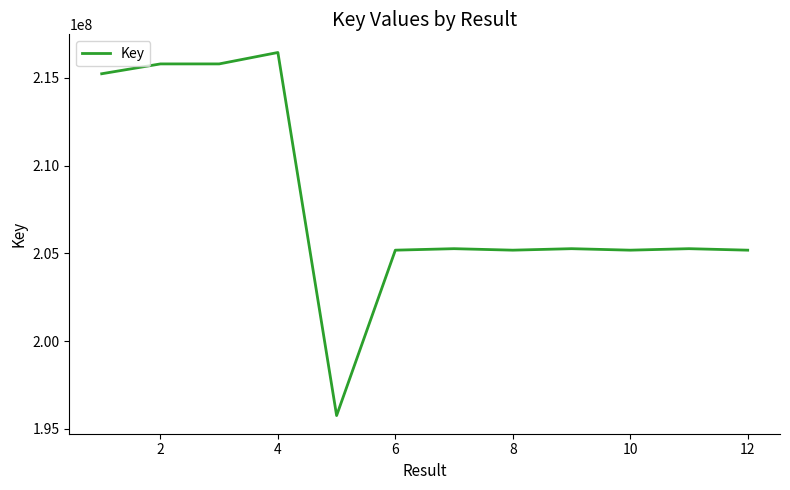

What is the difference between the maximum and minimum values?

20696808